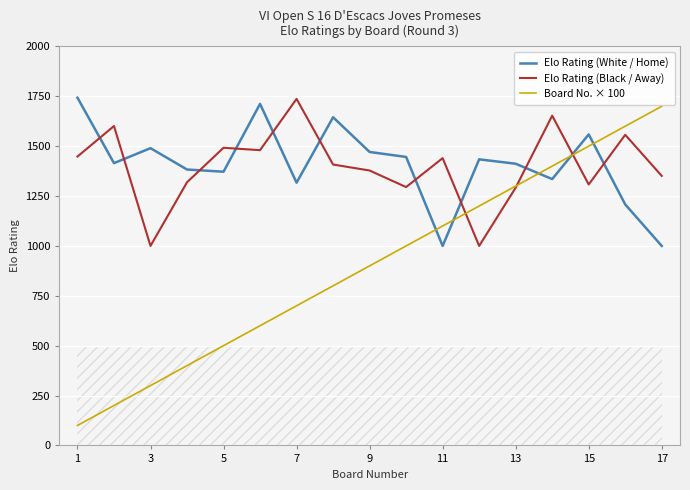

The value of Elo Rating (Black / Away) at 7 is 750. True or false?

False